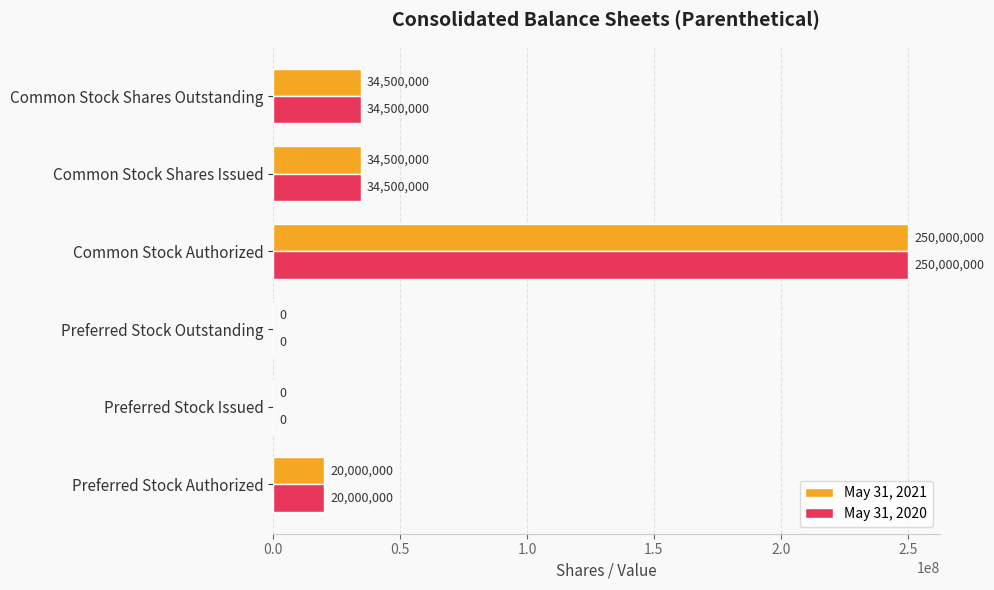

Read the May 31, 2021 value at Common Stock Authorized, to the nearest 100.

250000000